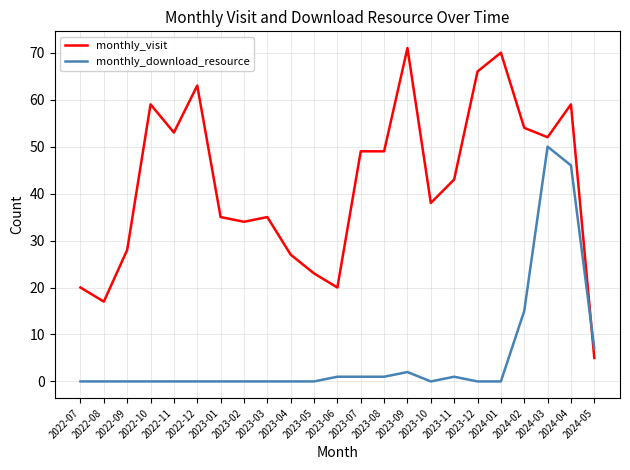

Reading right to left, what are all the values shown in this chart?

monthly_visit: 2024-05=5	2024-04=59	2024-03=52	2024-02=54	2024-01=70	2023-12=66	2023-11=43	2023-10=38	2023-09=71	2023-08=49	2023-07=49	2023-06=20	2023-05=23	2023-04=27	2023-03=35	2023-02=34	2023-01=35	2022-12=63	2022-11=53	2022-10=59	2022-09=28	2022-08=17	2022-07=20
monthly_download_resource: 2024-05=7	2024-04=46	2024-03=50	2024-02=15	2024-01=0	2023-12=0	2023-11=1	2023-10=0	2023-09=2	2023-08=1	2023-07=1	2023-06=1	2023-05=0	2023-04=0	2023-03=0	2023-02=0	2023-01=0	2022-12=0	2022-11=0	2022-10=0	2022-09=0	2022-08=0	2022-07=0